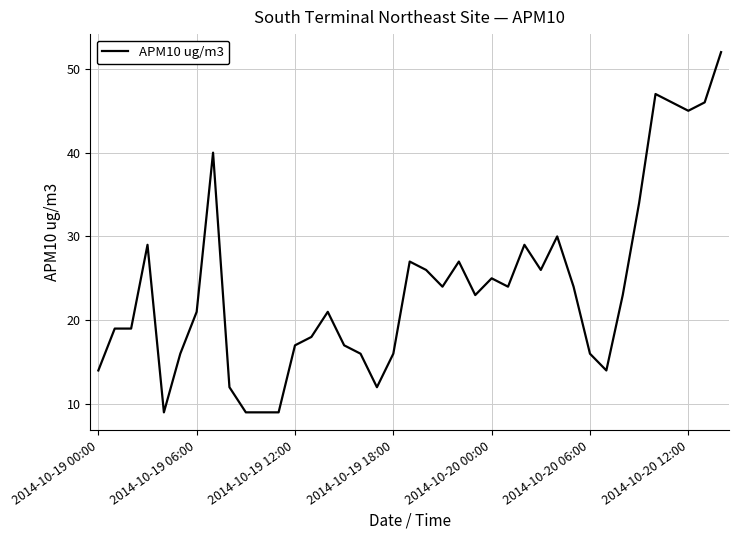

Reading left to right, what are all the values shown in this chart?

14	19	19	29	9	16	21	40	12	9	9	9	17	18	21	17	16	12	16	27	26	24	27	23	25	24	29	26	30	24	16	14	23	34	47	46	45	46	52